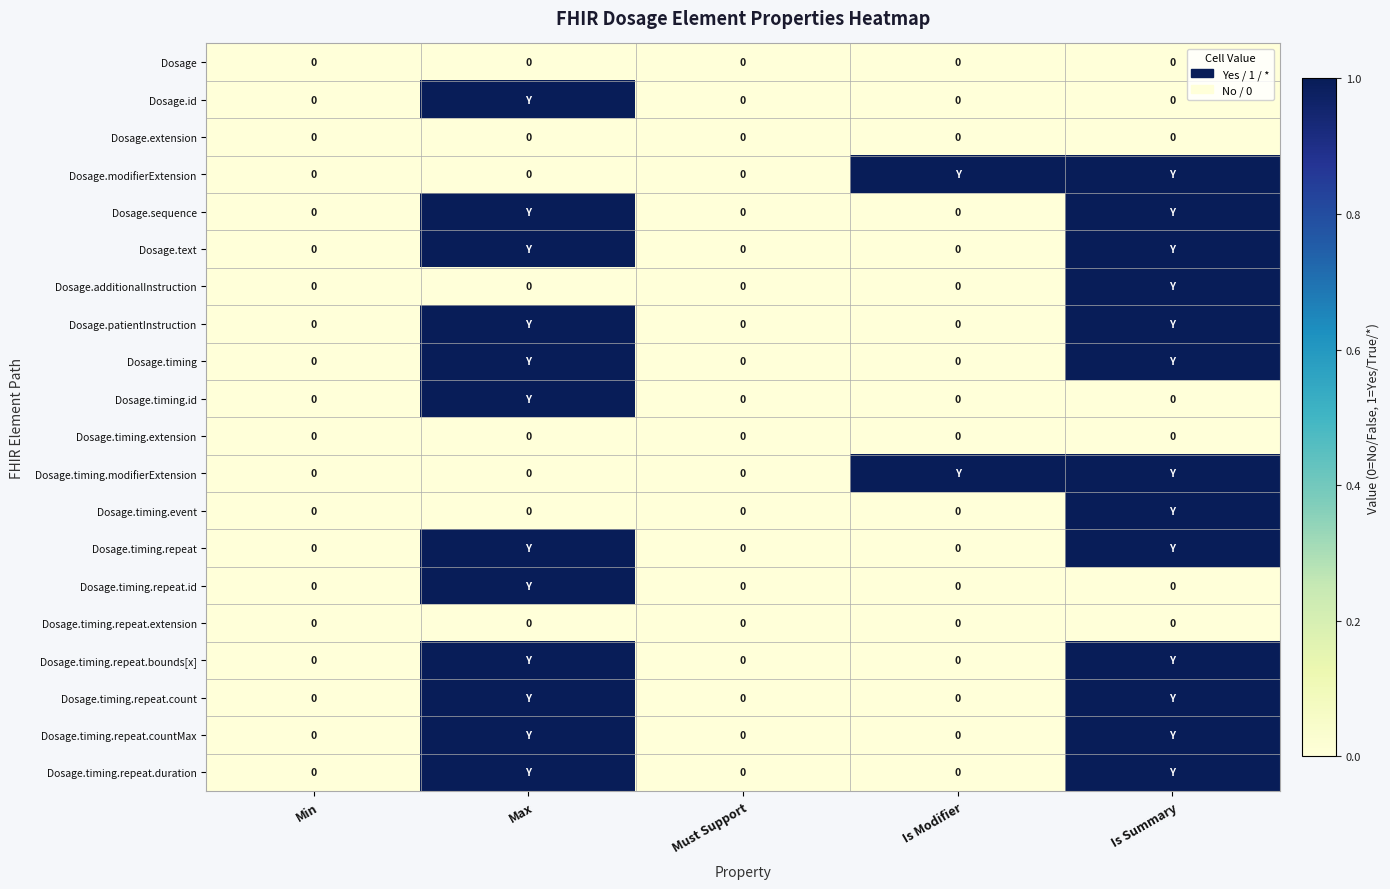

Is the value of Dosage.extension at Is Modifier greater than the value of Dosage.modifierExtension at Min?

No